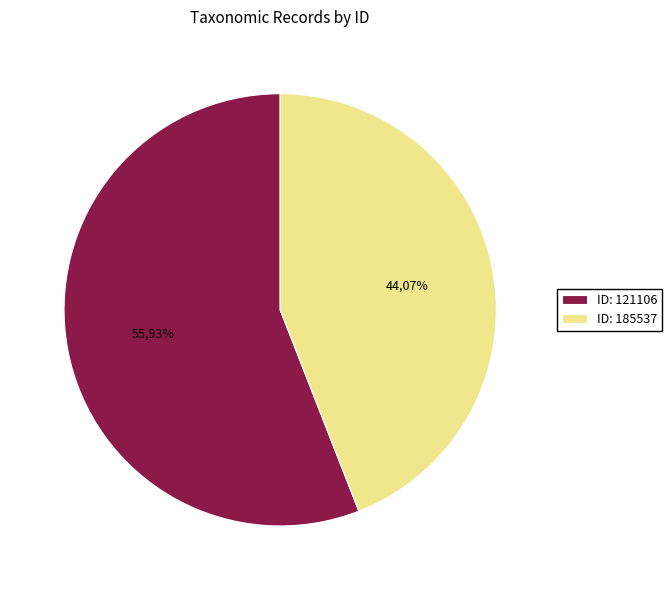

What is the majority slice?

121106